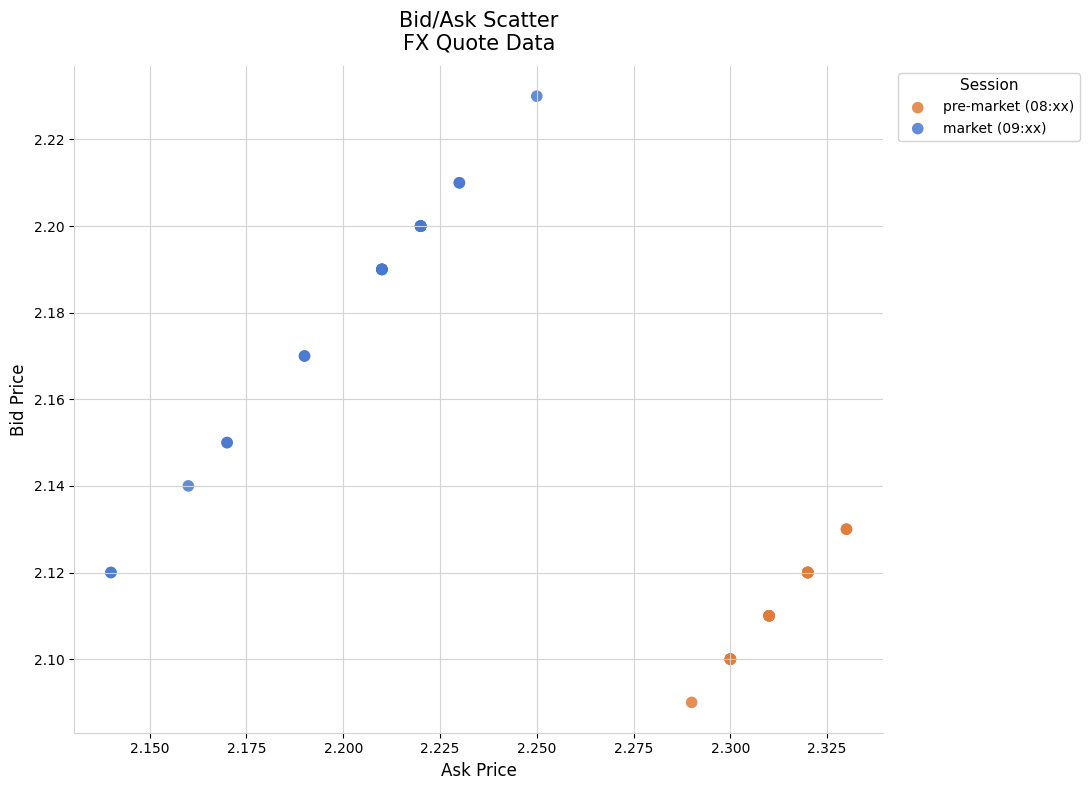

Which series reaches the minimum Y coordinate?

pre-market (08:xx)